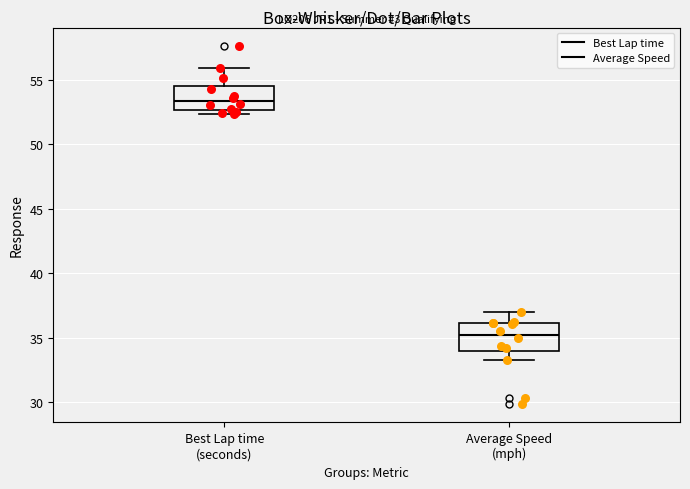

Reading left to right, read every box against the y-axis: the position of its median line, the range the box covers, and the ends of its whiskers. The values are not printed on the chart, so give them approximately, as read against the axis.

Best Lap time (seconds): median 53.5, box 52.5 to 54.5, whiskers 52.5 (just below the box's lower edge) to 56.0
Average Speed (mph): median 35.5, box 34.0 to 36.0, whiskers 33.5 to 37.0